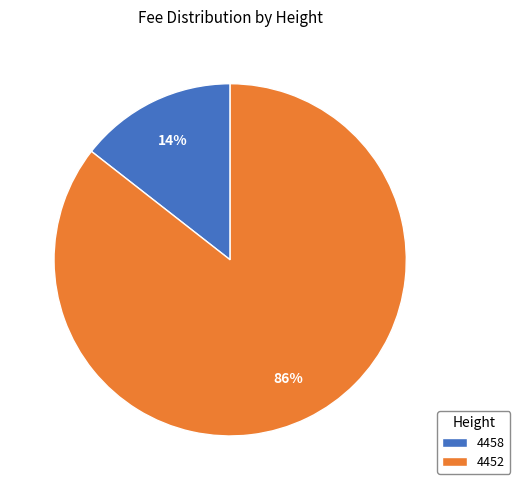

Count the number of slices in the pie.

2